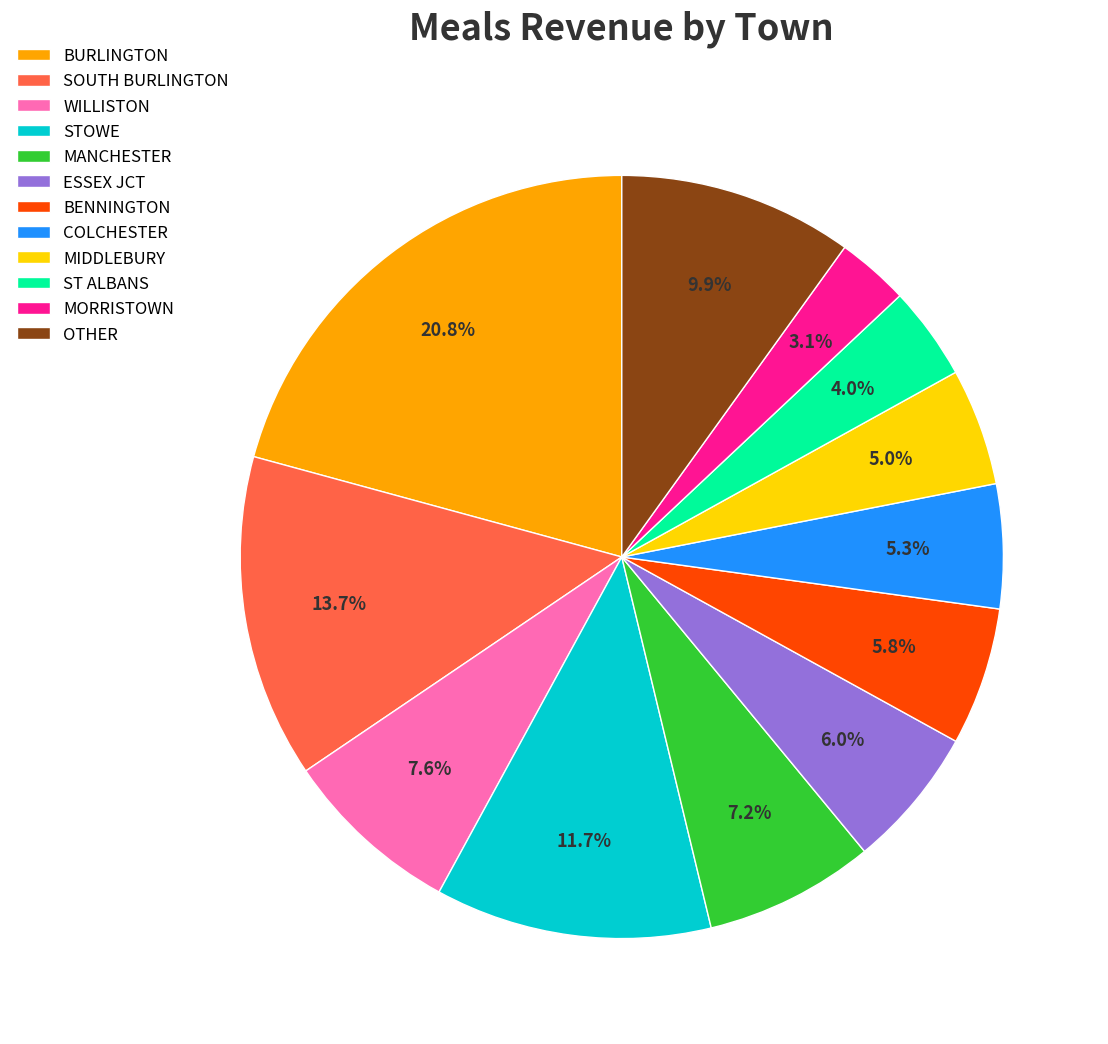

Which category has the smallest portion of the pie?

MORRISTOWN